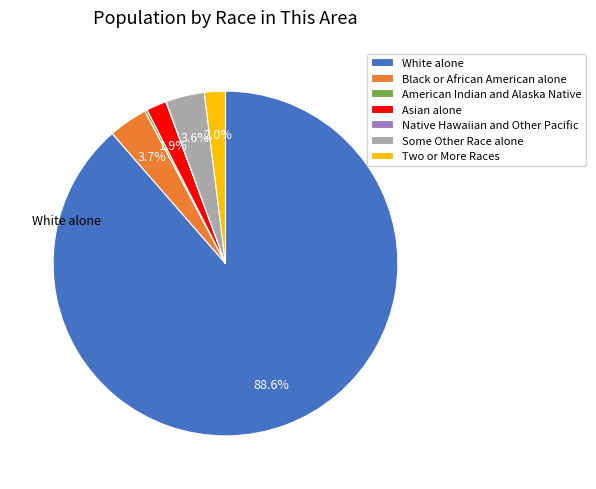

Which category accounts for the majority?

White alone